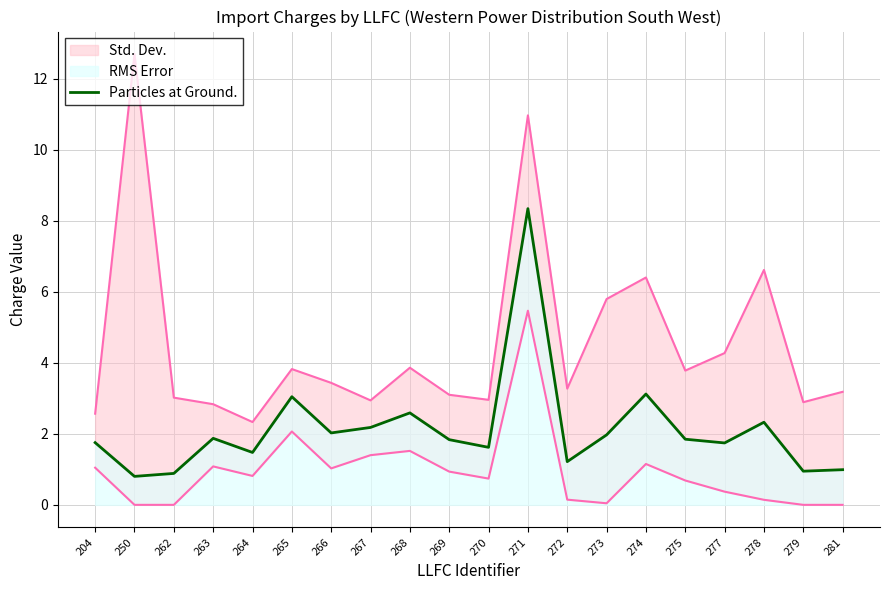

What is the minimum value shown in the chart?

0.8